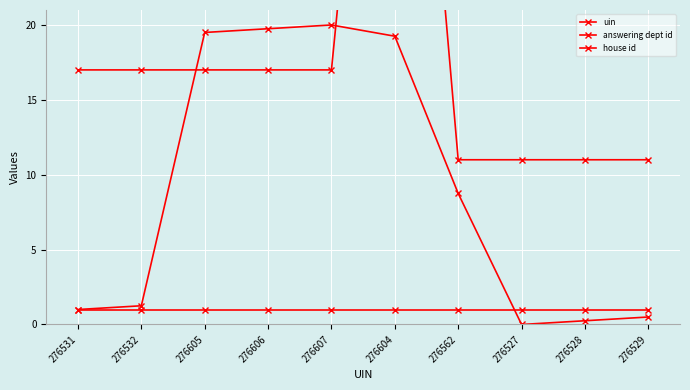

Which series has the largest range (max minus min)?

answering dept id